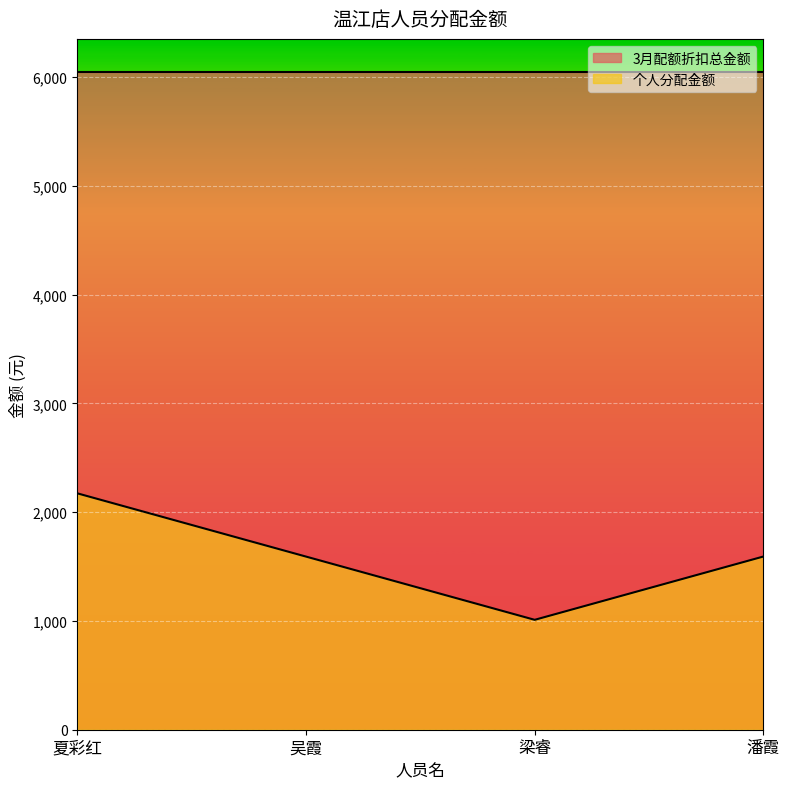

What is the label of the 3rd point from the right?

吴霞